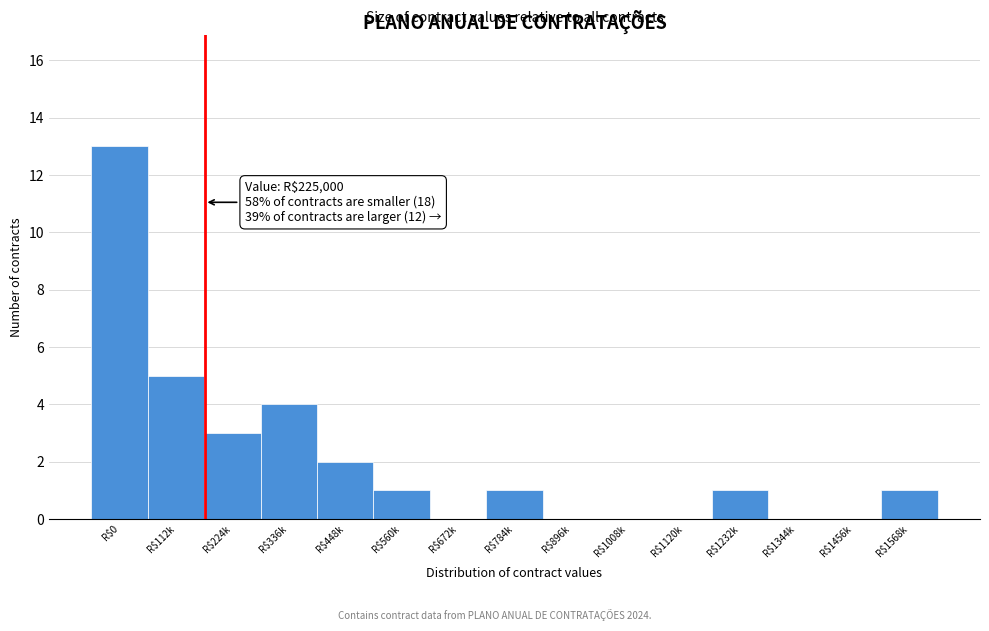

What is the maximum value shown in the chart?

13